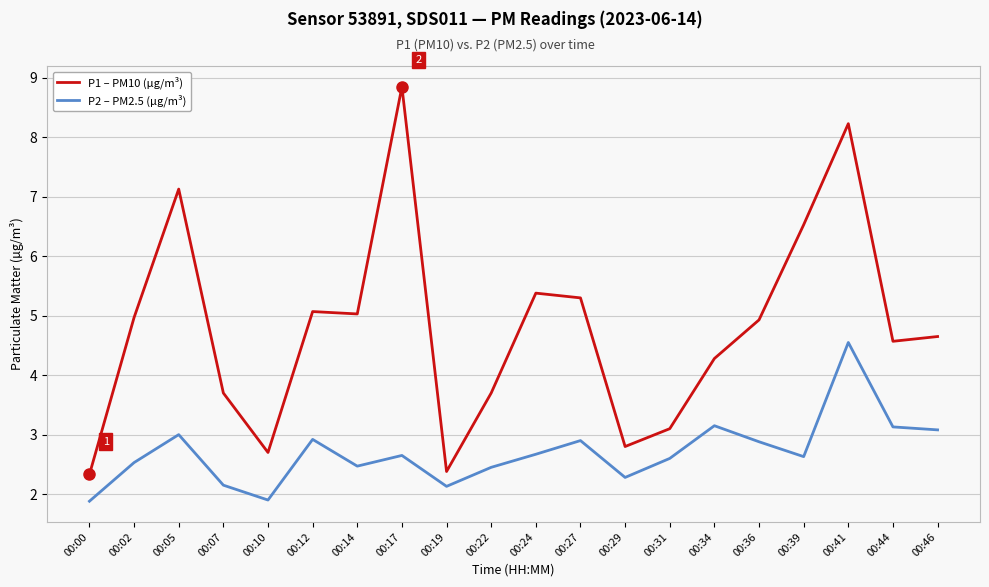

True or false: P1 – PM10 (µg/m³) and P2 – PM2.5 (µg/m³) cross at least once.

False